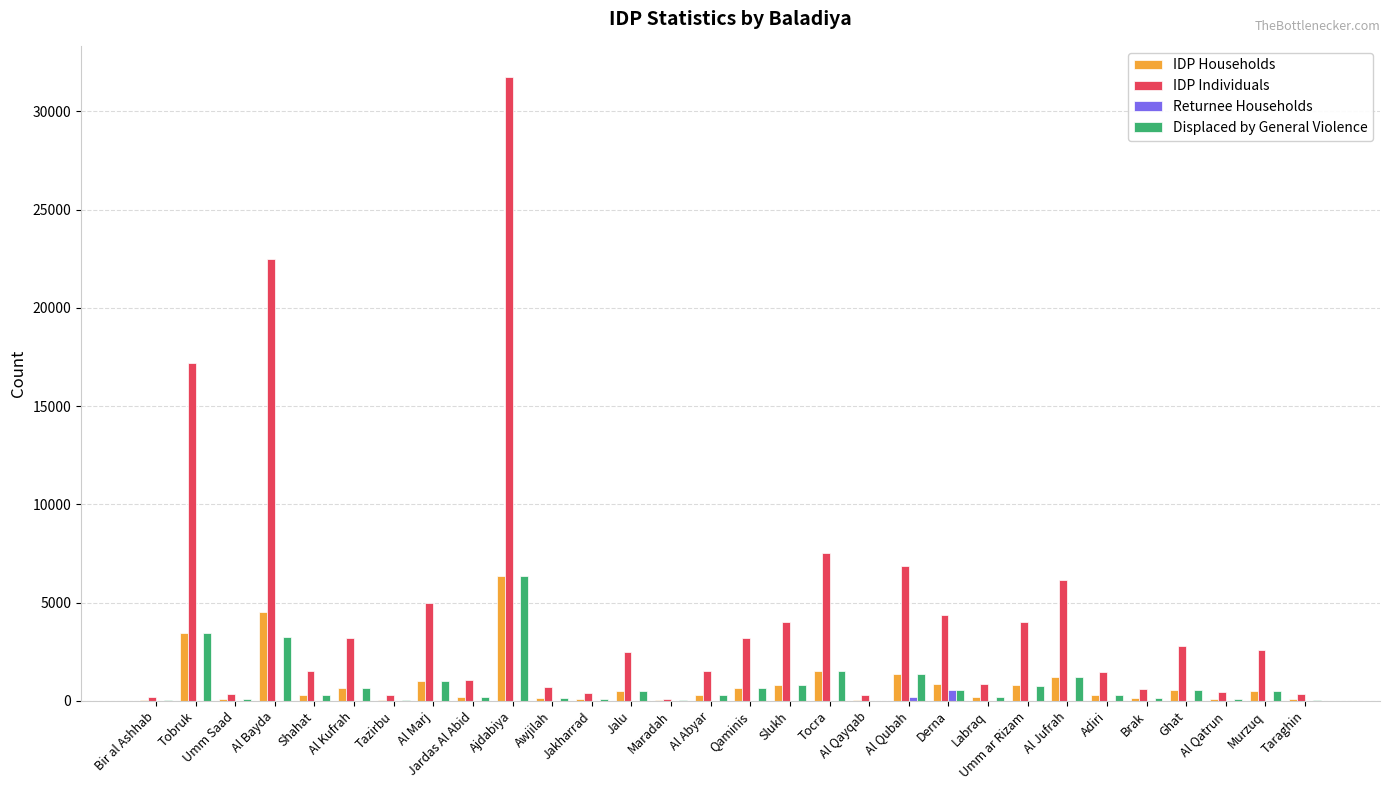

Which label corresponds to the largest value in the chart?

Ajdabiya